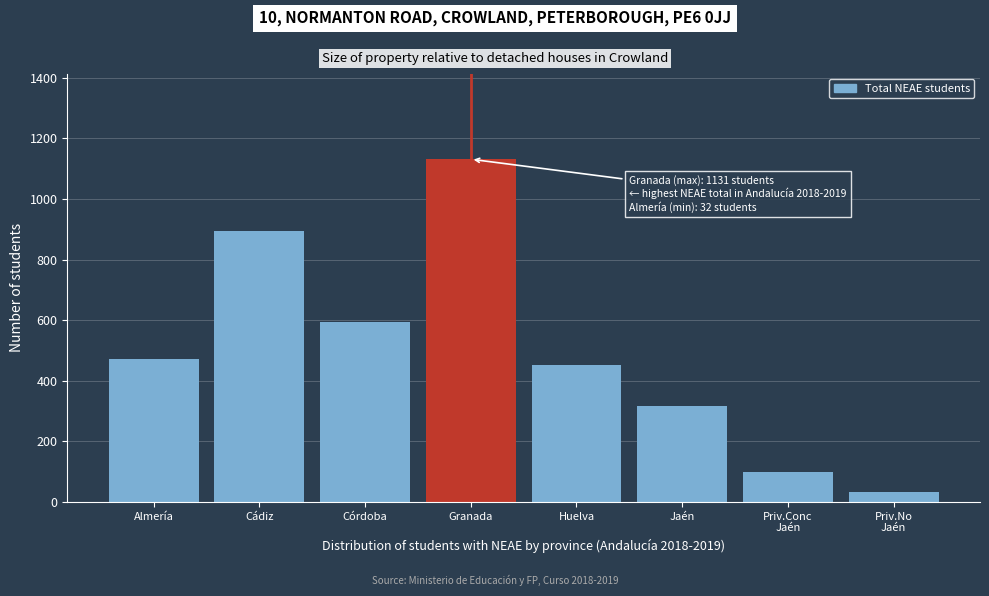

Reading left to right, list all the values displayed in this chart.

473	895	593	1131	453	316	100	32